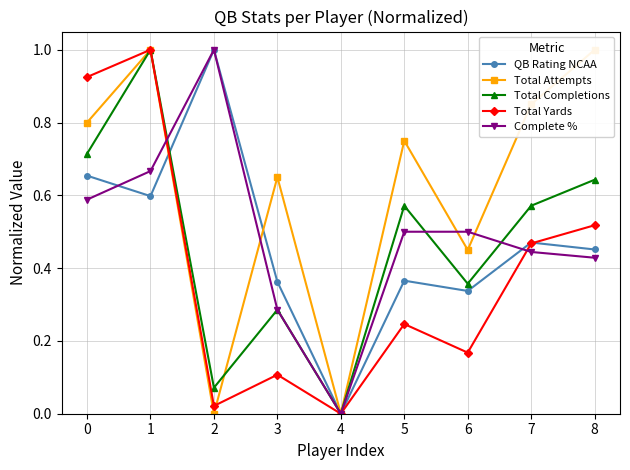

At which label does Total Yards reach its peak?

1